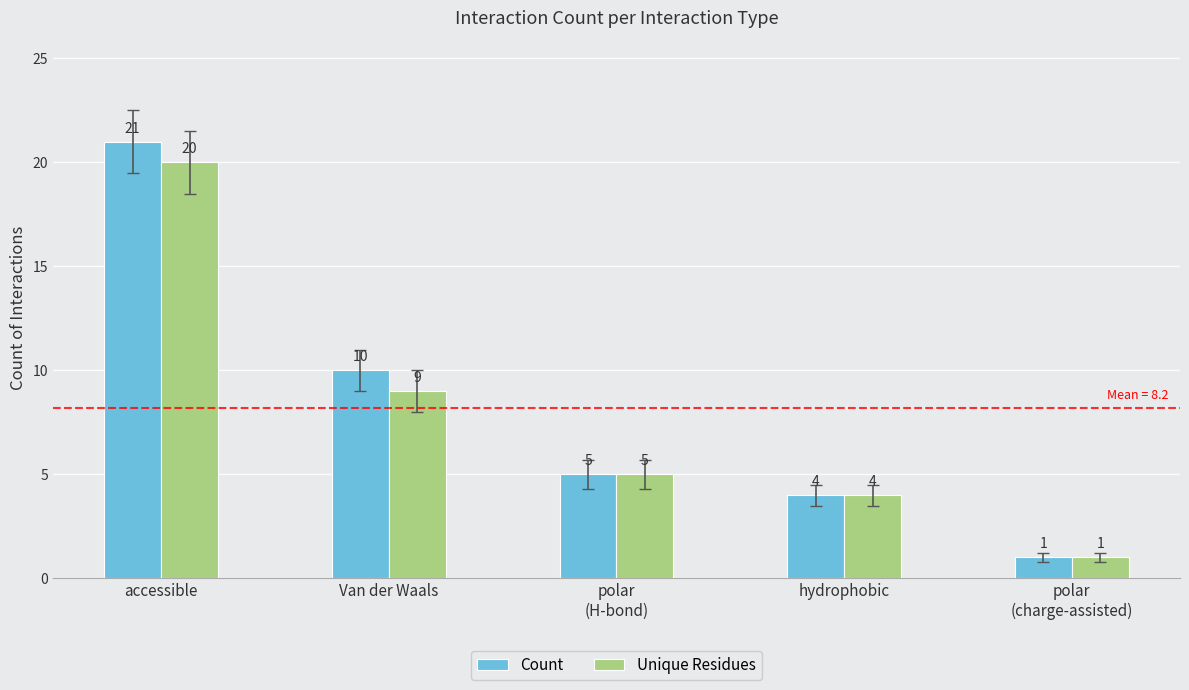

What are all the series names shown in the legend?

Count, Unique Residues